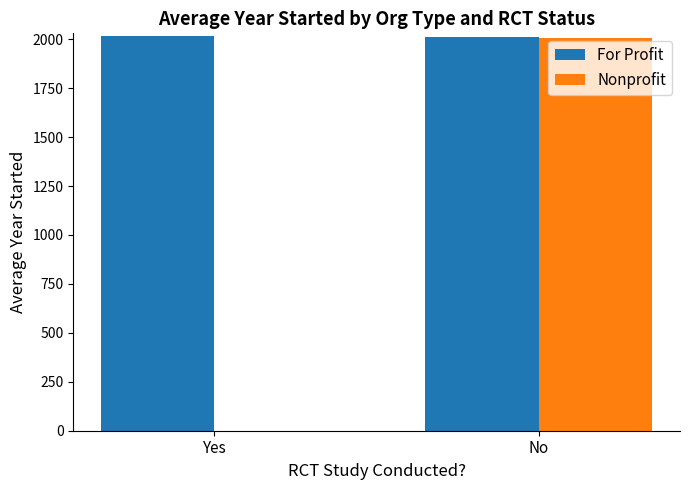

What is the highest value of the For Profit series?

2017.0